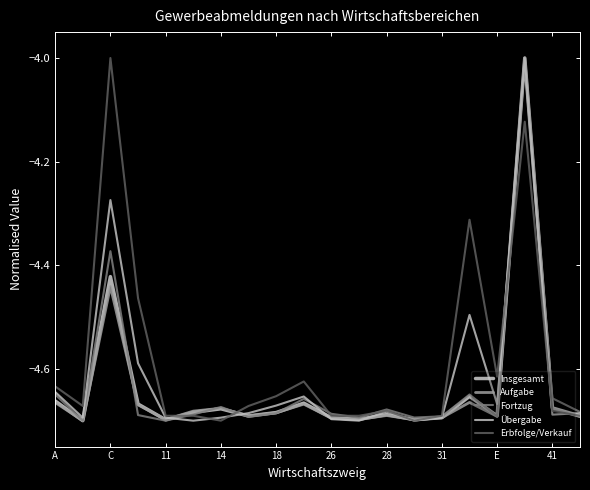

Is this an area chart (filled region under the line)?

No